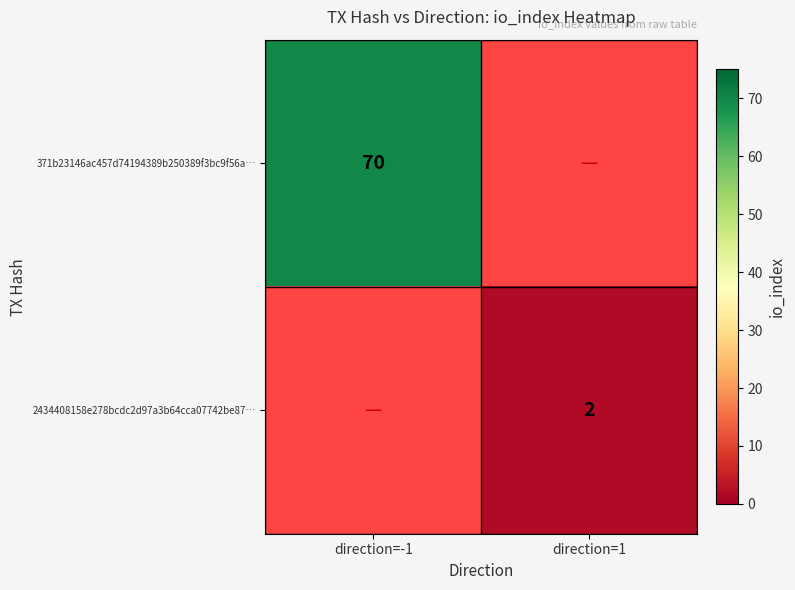

True or false: 371b23146ac457d74194389b250389f3bc9f56a… has a value of 47 at direction=-1.

False